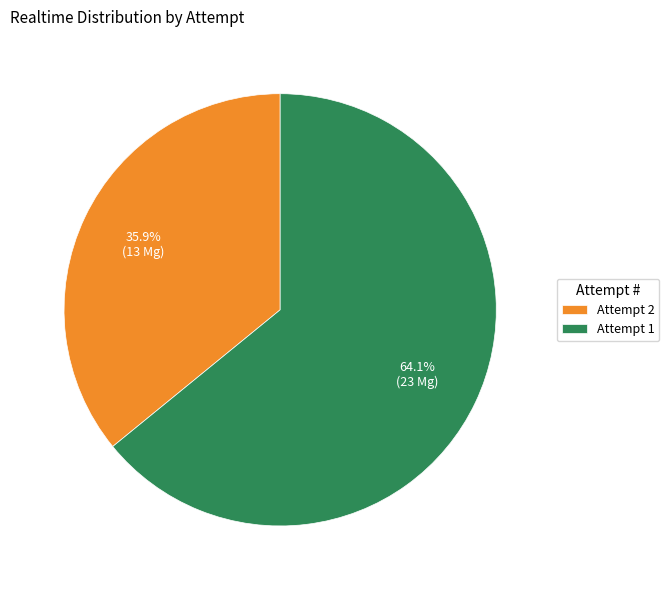

How much of the chart is everything except Attempt 2?

64.1%